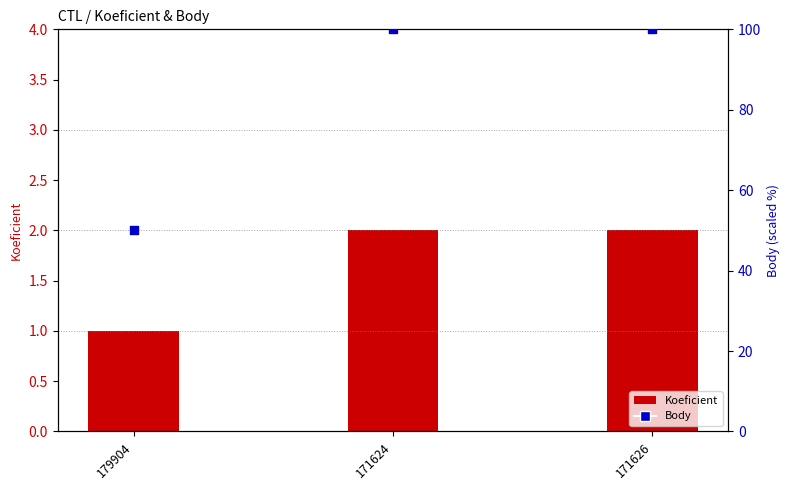

What are all the series names shown in the legend?

Koeficient, Body